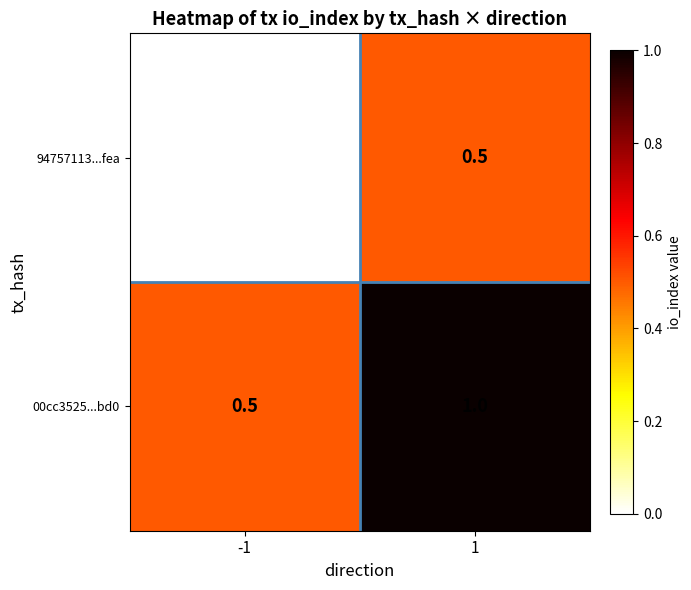

Reading left to right, list all the values displayed in this chart.

94757113...fea: 0.0	0.5
00cc3525...bd0: 0.5	1.0